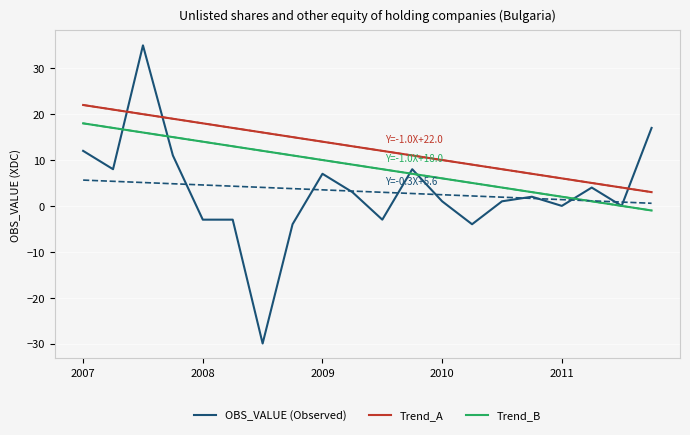

The value of Trend_B at 11 is 2. True or false?

False